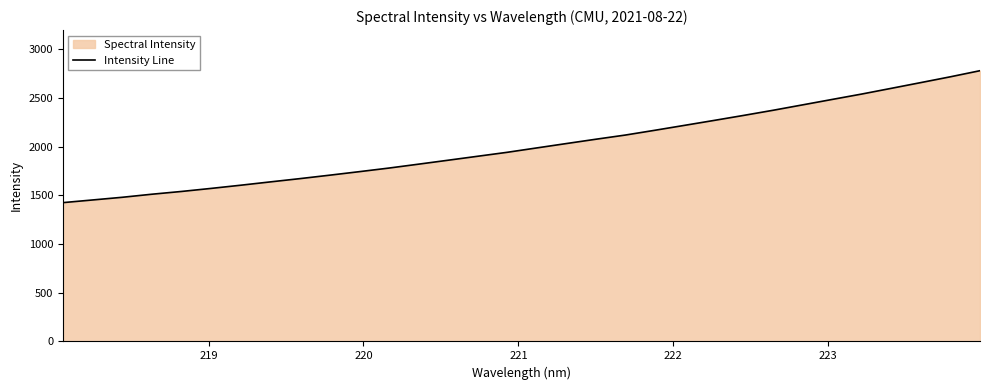

What is the minimum value shown in the chart?

1425.4